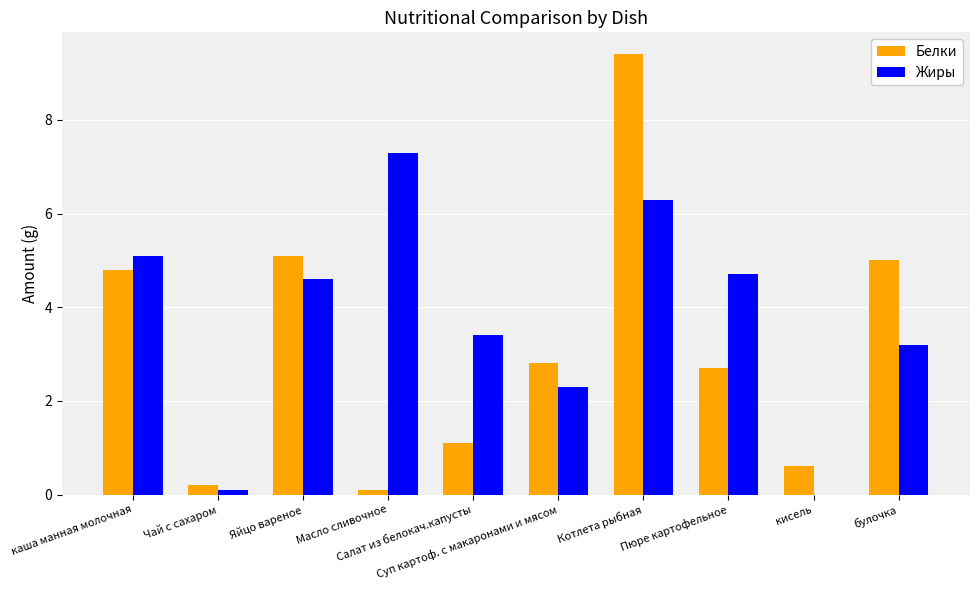

What is the sum of the Жиры values at Салат из белокач.капусты and Пюре картофельное?

8.1